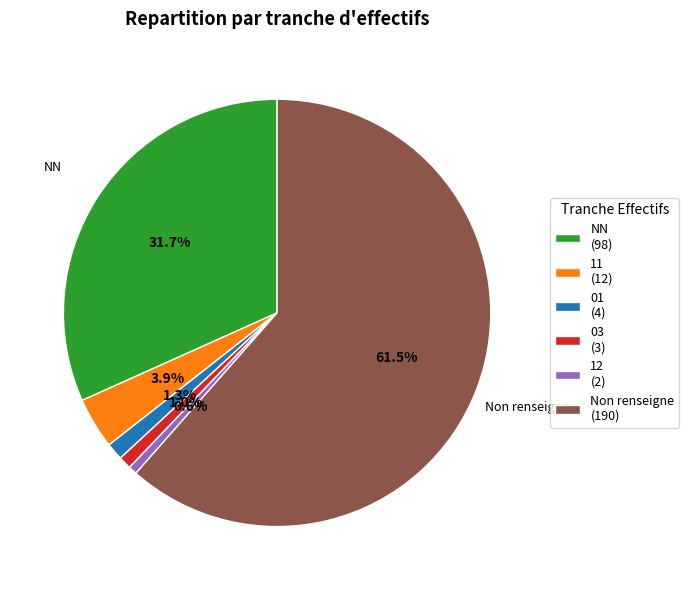

How many slices are in this pie chart?

6